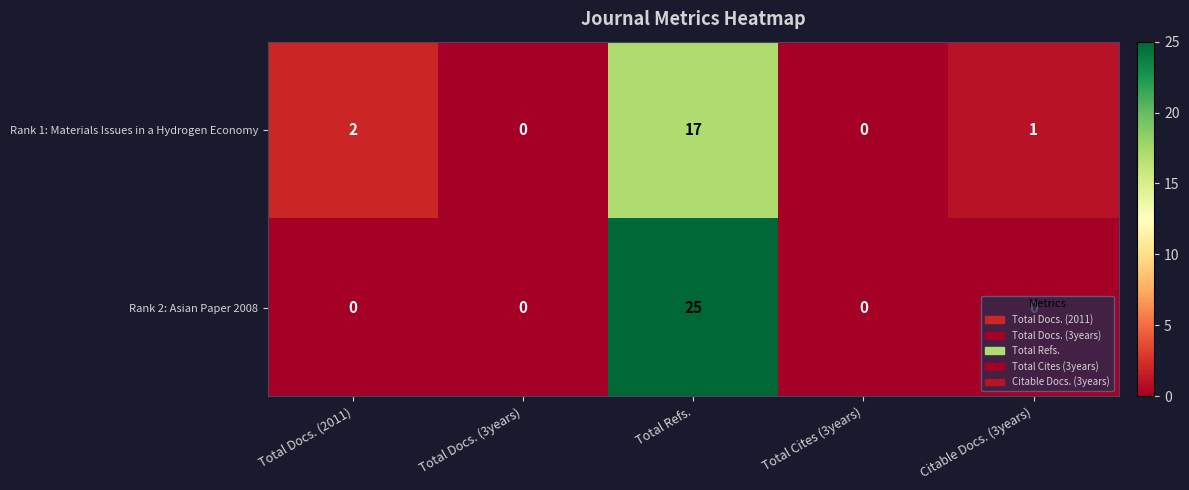

Which series has the largest range (max minus min)?

Rank 2: Asian Paper 2008